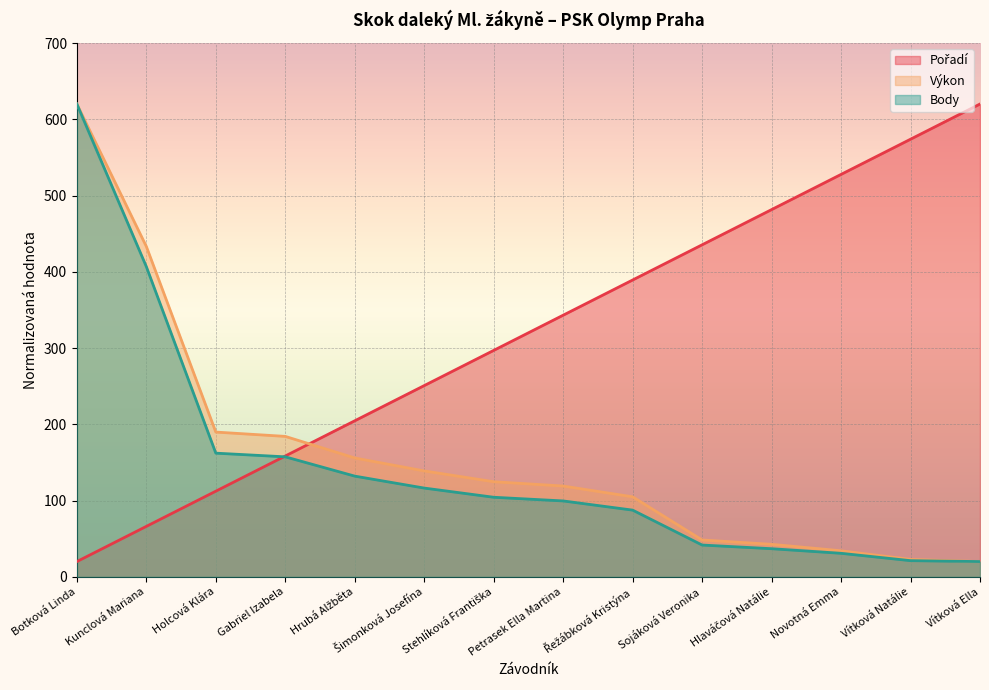

The Výkon series shows 48.3 at Sojáková Veronika. True or false?

True